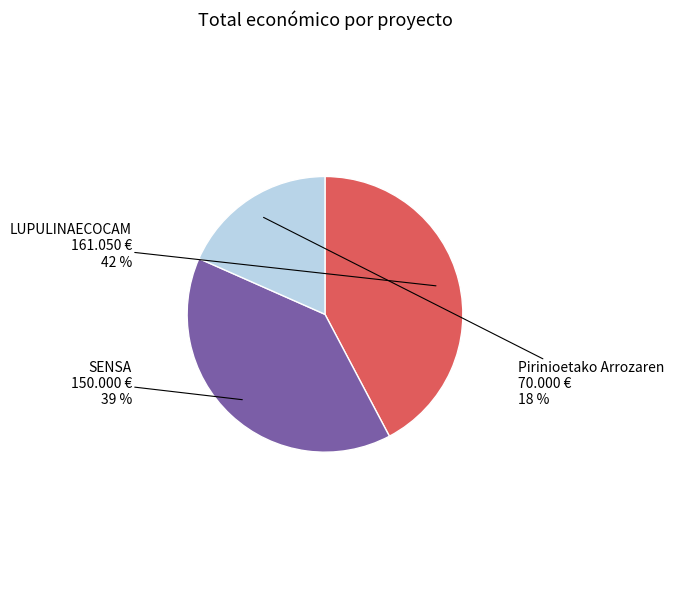

To the nearest percent, what is the average slice percentage?

33%